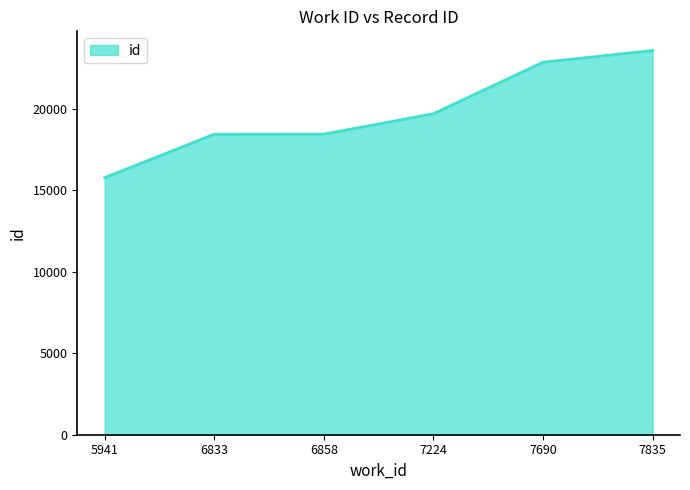

What is the difference between the maximum and minimum values?

7800